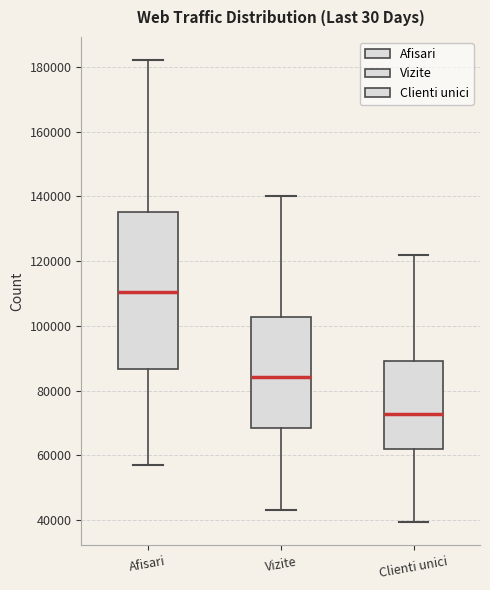

Reading left to right, read every box against the y-axis: the position of its median line, the range the box covers, and the ends of its whiskers. The values are not printed on the chart, so give them approximately, as read against the axis.

Afisari: median 110000, box 86000 to 136000, whiskers 56000 to 182000
Vizite: median 84000, box 68000 to 102000, whiskers 44000 to 140000
Clienti unici: median 72000, box 62000 to 90000, whiskers 40000 to 122000